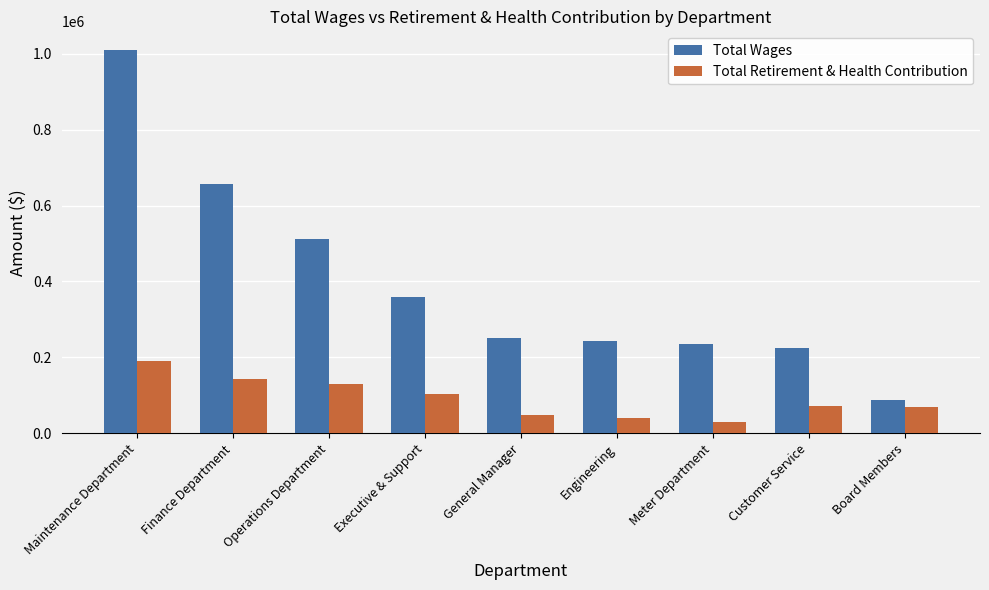

True or false: Total Wages has a value of 313305 at Operations Department.

False